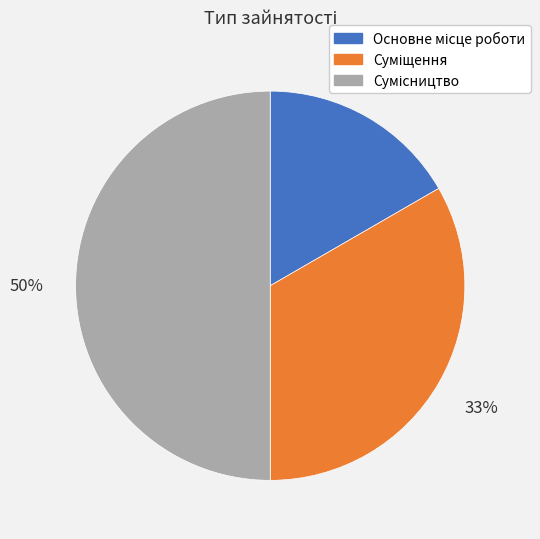

How many slices are in this pie chart?

3